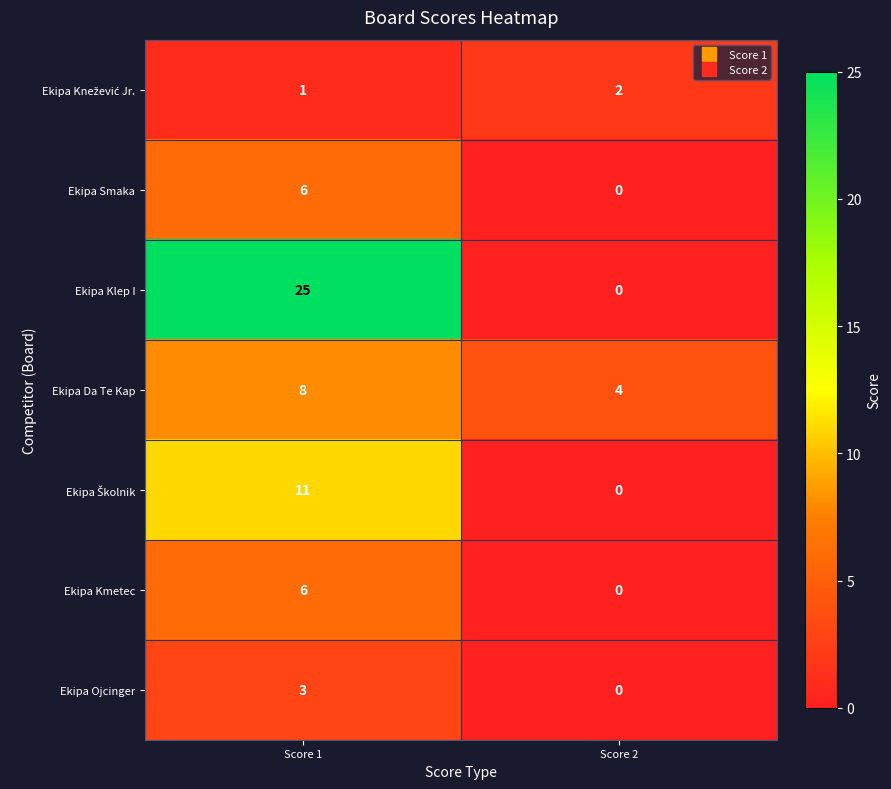

True or false: Ekipa Da Te Kap has a value of 5 at Score 1.

False